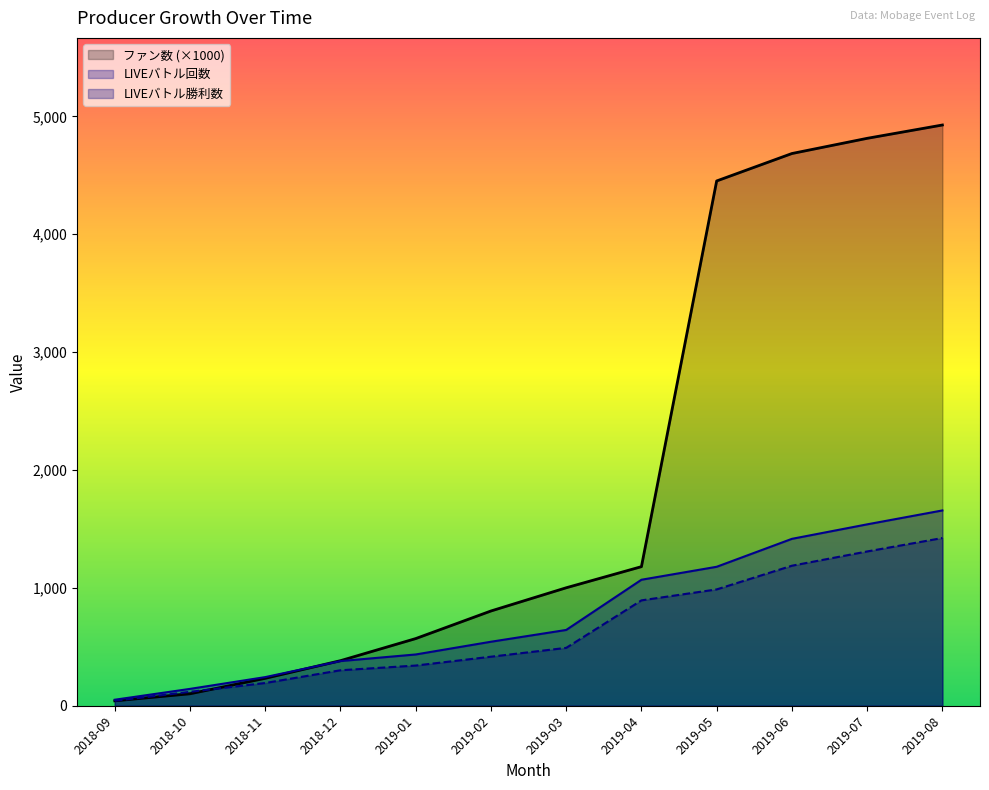

Between 2019-03 and 2019-06, which series saw the biggest shift?

ファン数 (×1000)